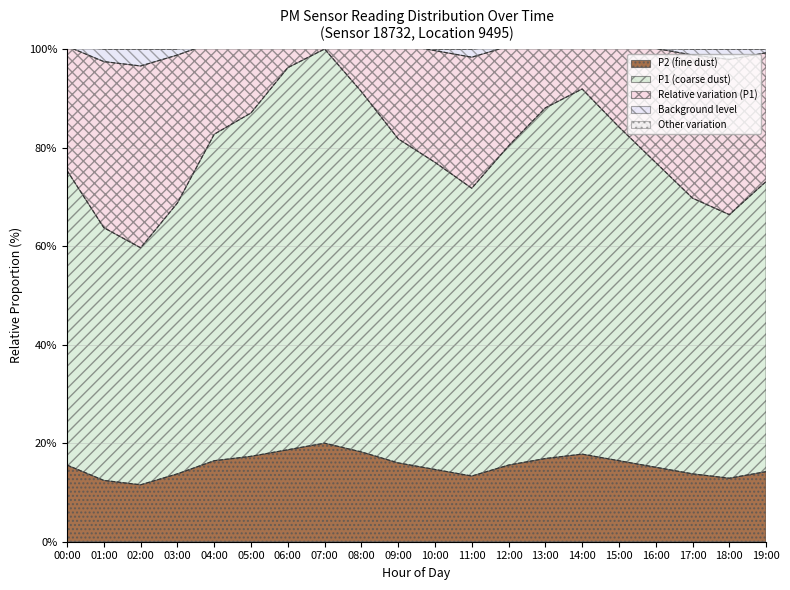

How many values in the P1 series are below 80?

10